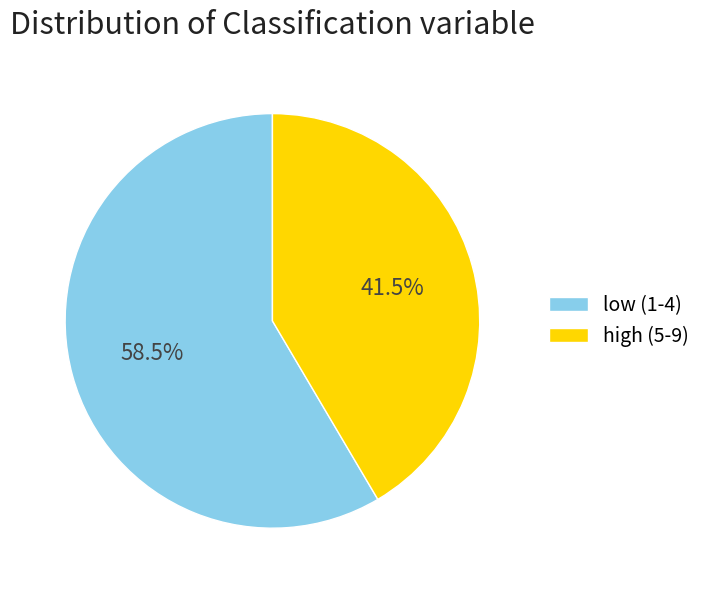

How much of the chart is everything except high (5-9)?

58.5%